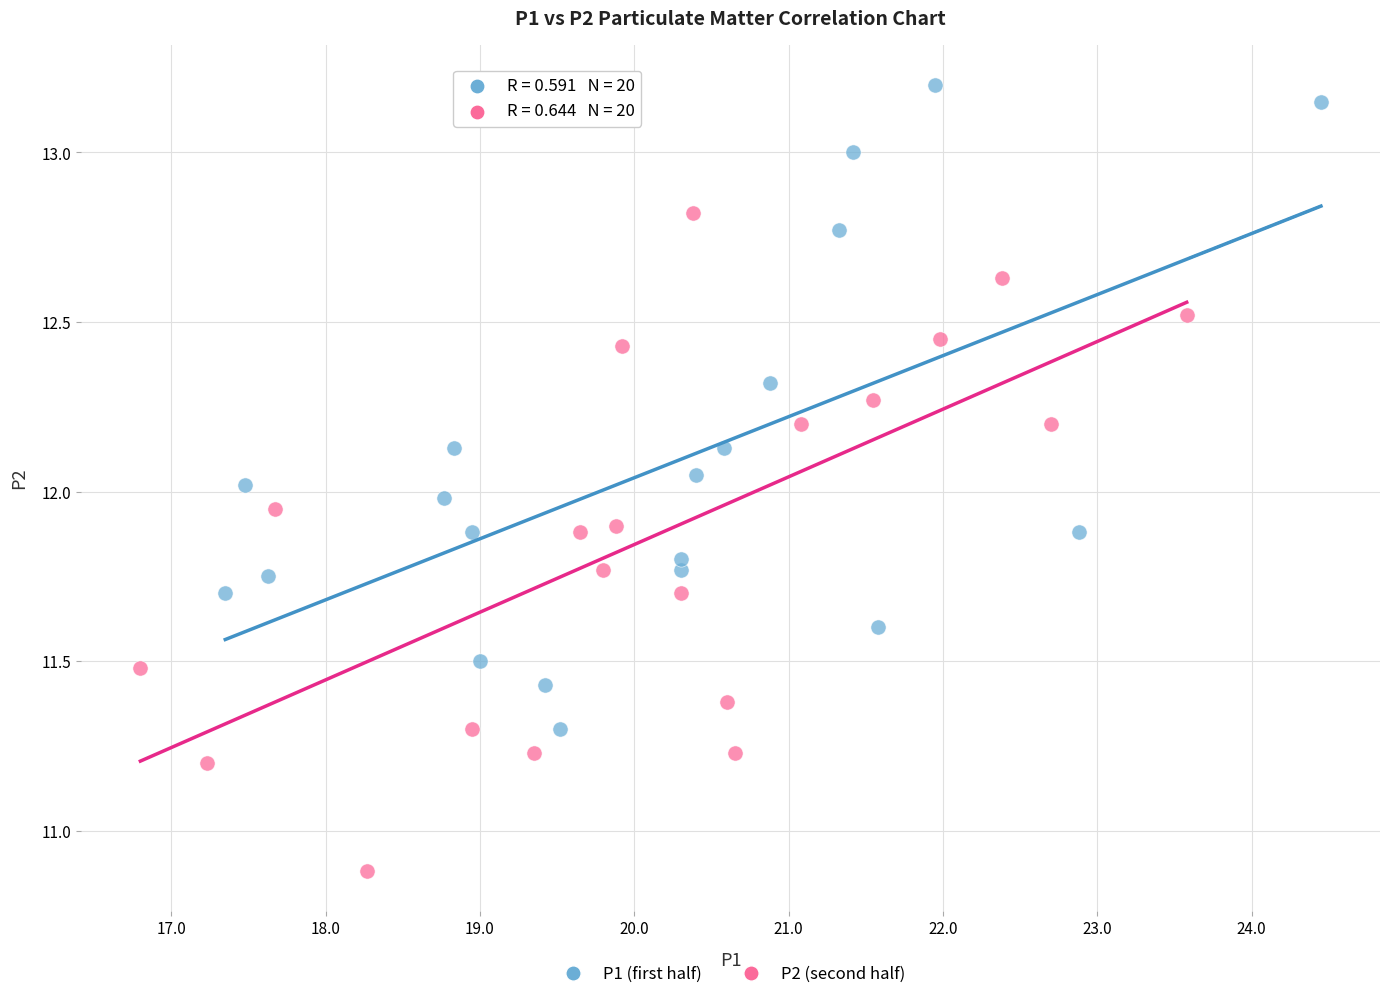

Which series reaches the minimum Y coordinate?

P2 (second half)